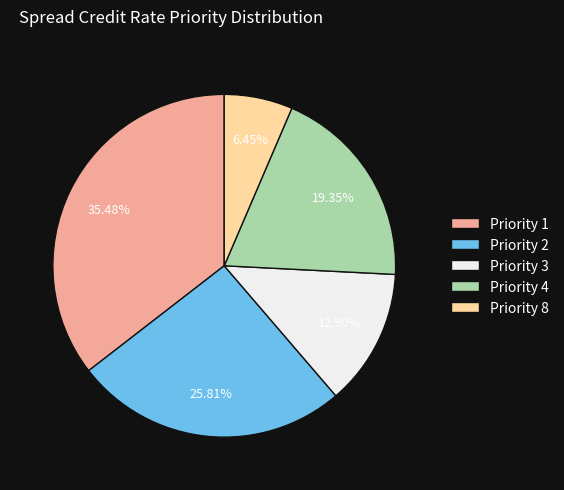

Between Priority 3 and Priority 2, which is larger?

Priority 2